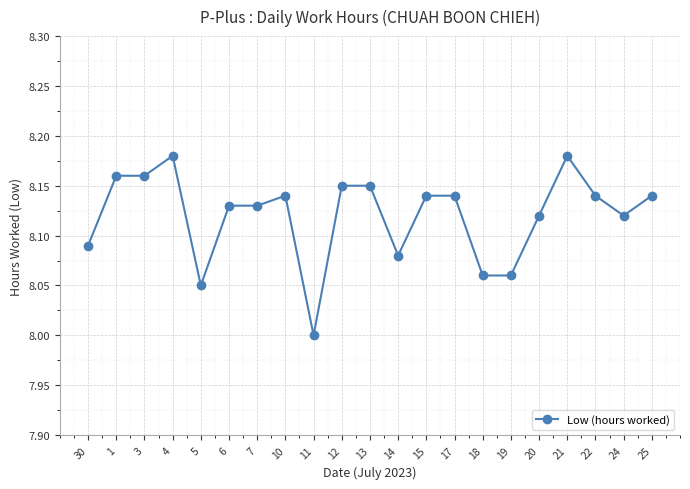

What is the label of the 21st point from the left?

25